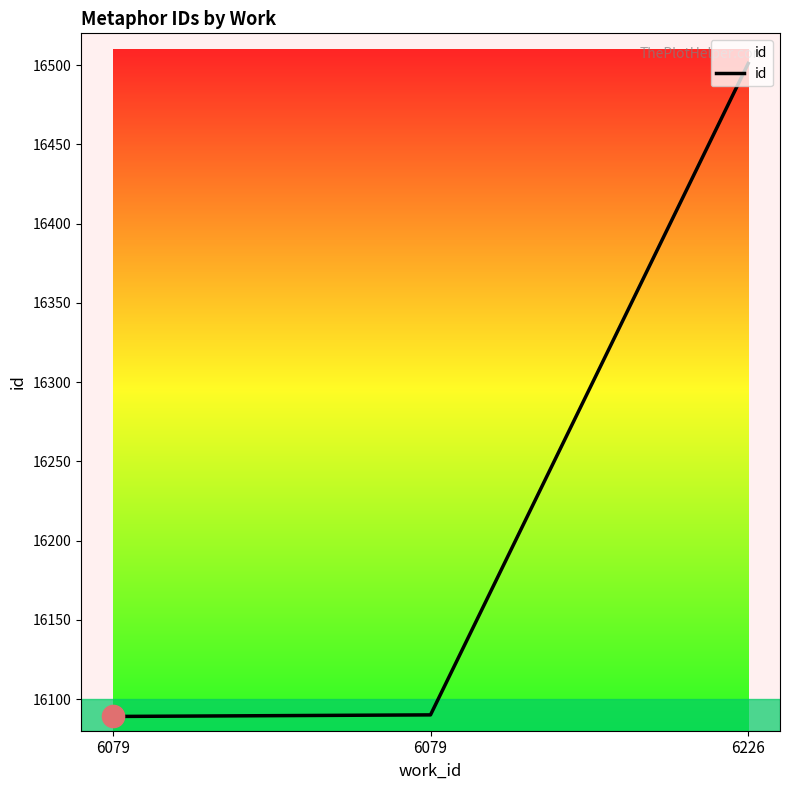

Where is the data nearest to the value 16295?

6079